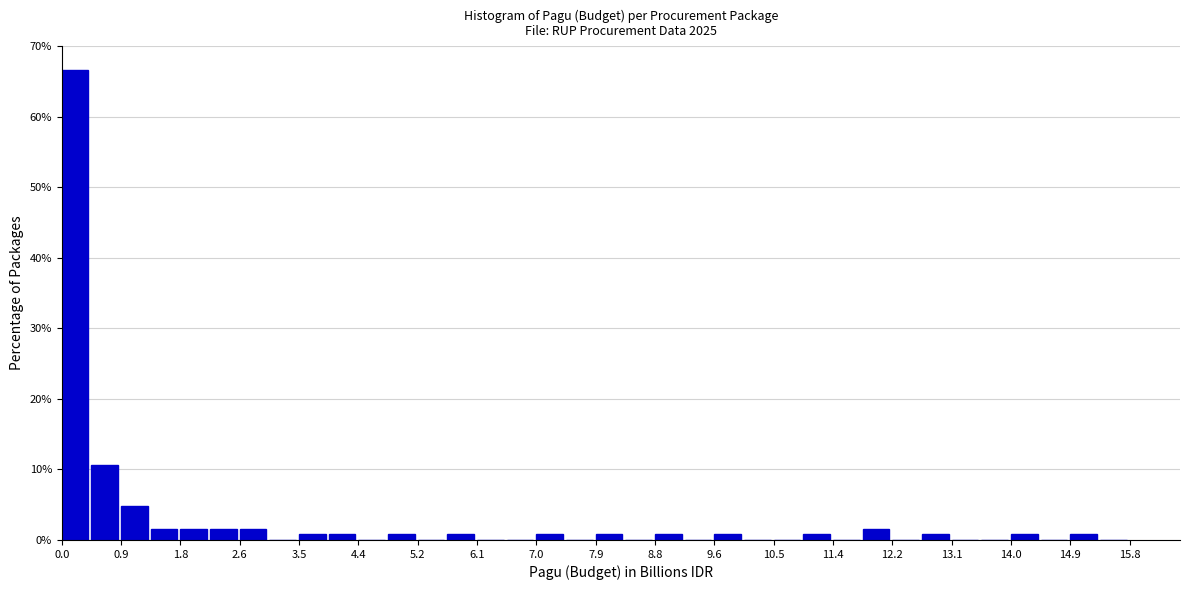

What is the height of the bar covering 2.6 to 3.1 on the x-axis? Neither the bar edges nor the heights are printed on the chart, so give them approximately, as read against the axes.

2